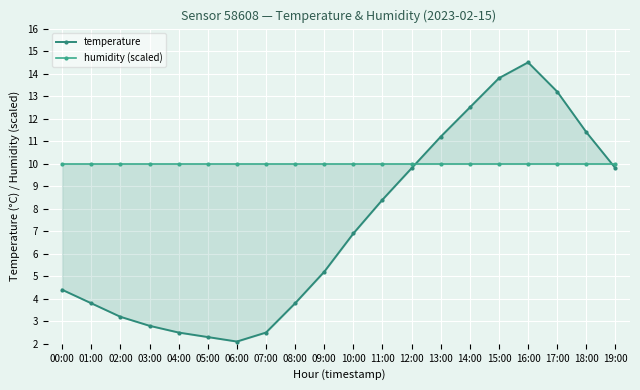

At which label does humidity (scaled) reach its peak?

00:00